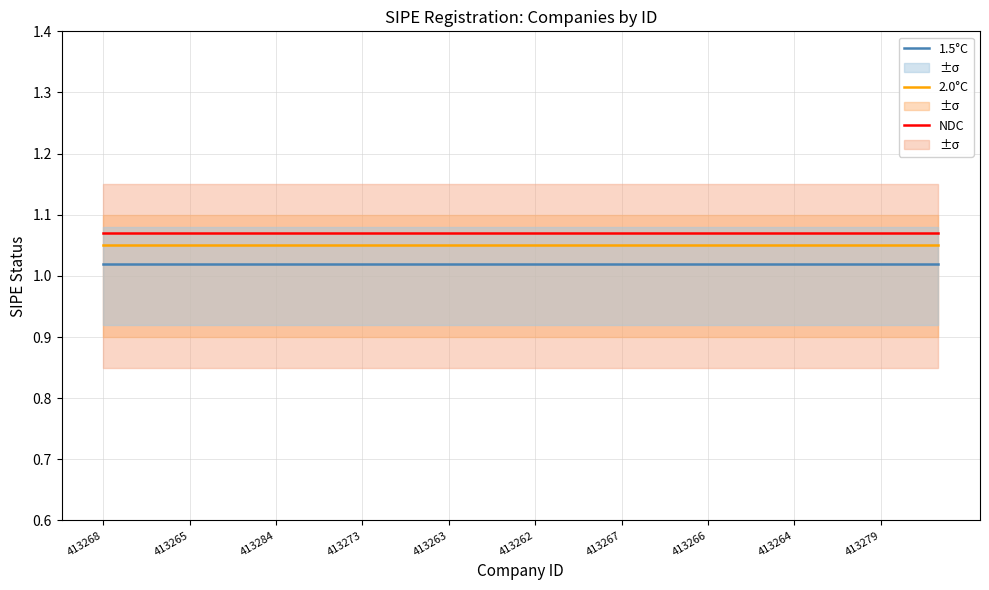

What is the smallest value displayed?

1.0